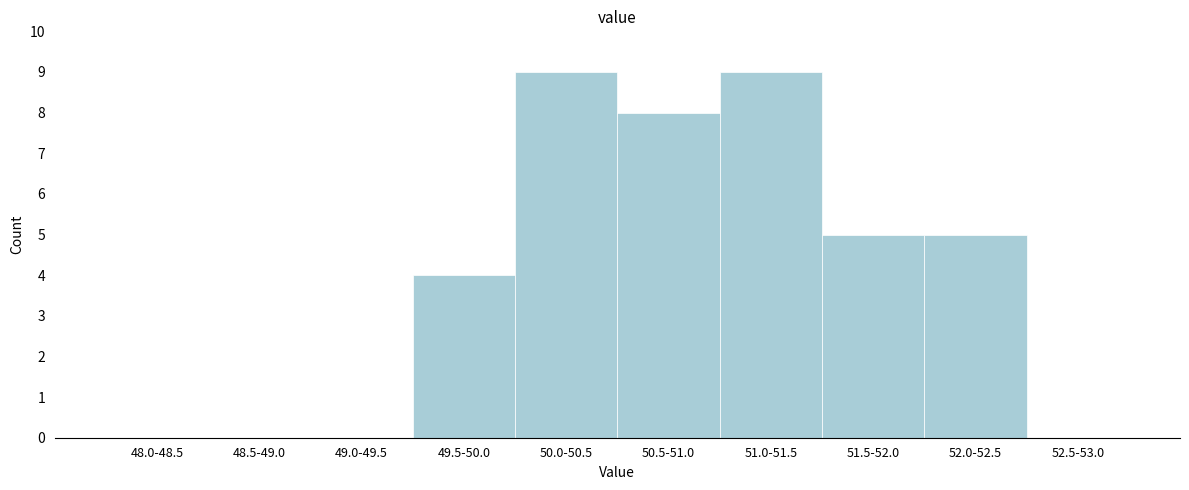

Reading right to left, transcribe all the data shown in this chart.

52.5-53.0=0	52.0-52.5=5	51.5-52.0=5	51.0-51.5=9	50.5-51.0=8	50.0-50.5=9	49.5-50.0=4	49.0-49.5=0	48.5-49.0=0	48.0-48.5=0